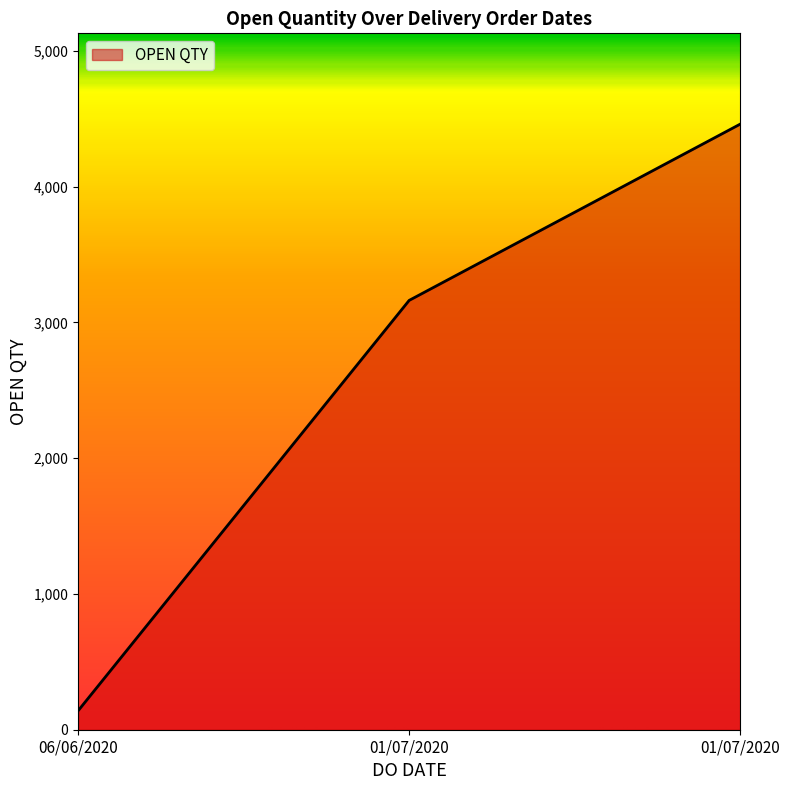

How many lines are shown in the chart?

1